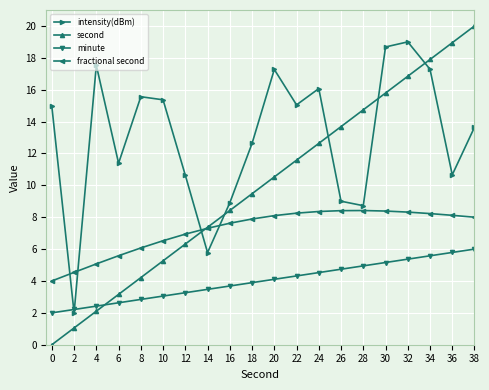

What is the value of the minute point at the 6th from the left?

3.1